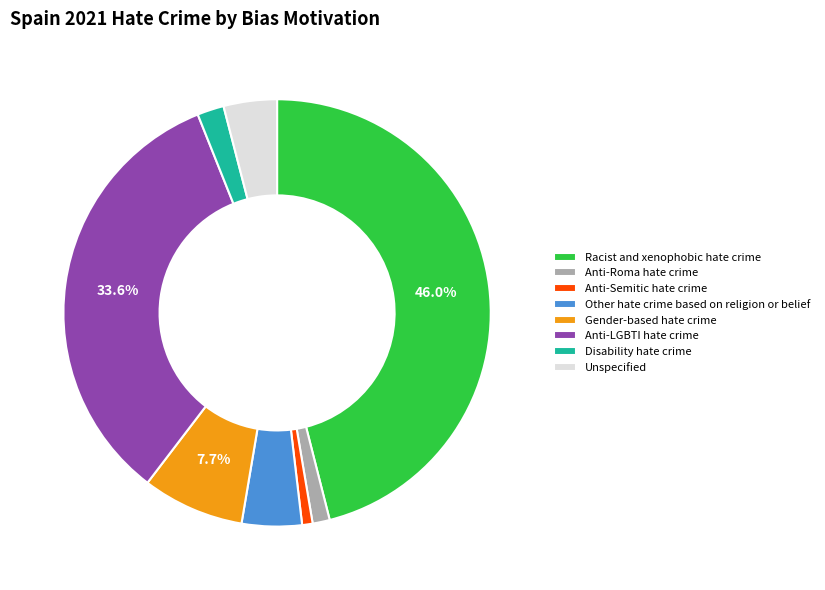

Rank the categories by value from lowest to highest.

Anti-Semitic hate crime, Anti-Roma hate crime, Disability hate crime, Unspecified, Other hate crime based on religion or belief, Gender-based hate crime, Anti-LGBTI hate crime, Racist and xenophobic hate crime